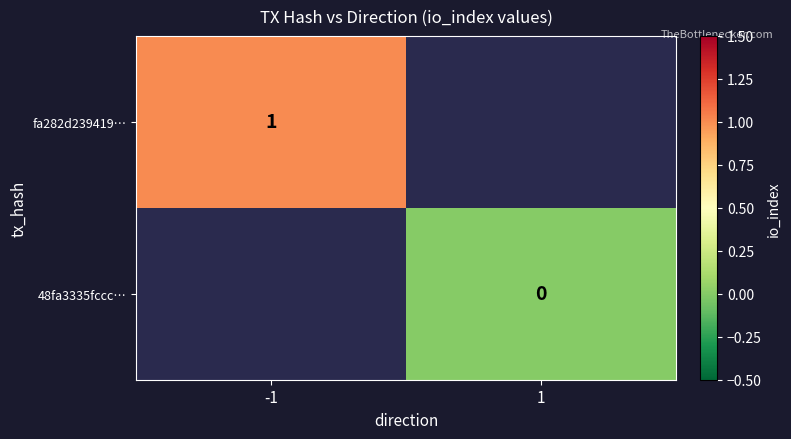

Which has a higher value, 1 or -1?

-1